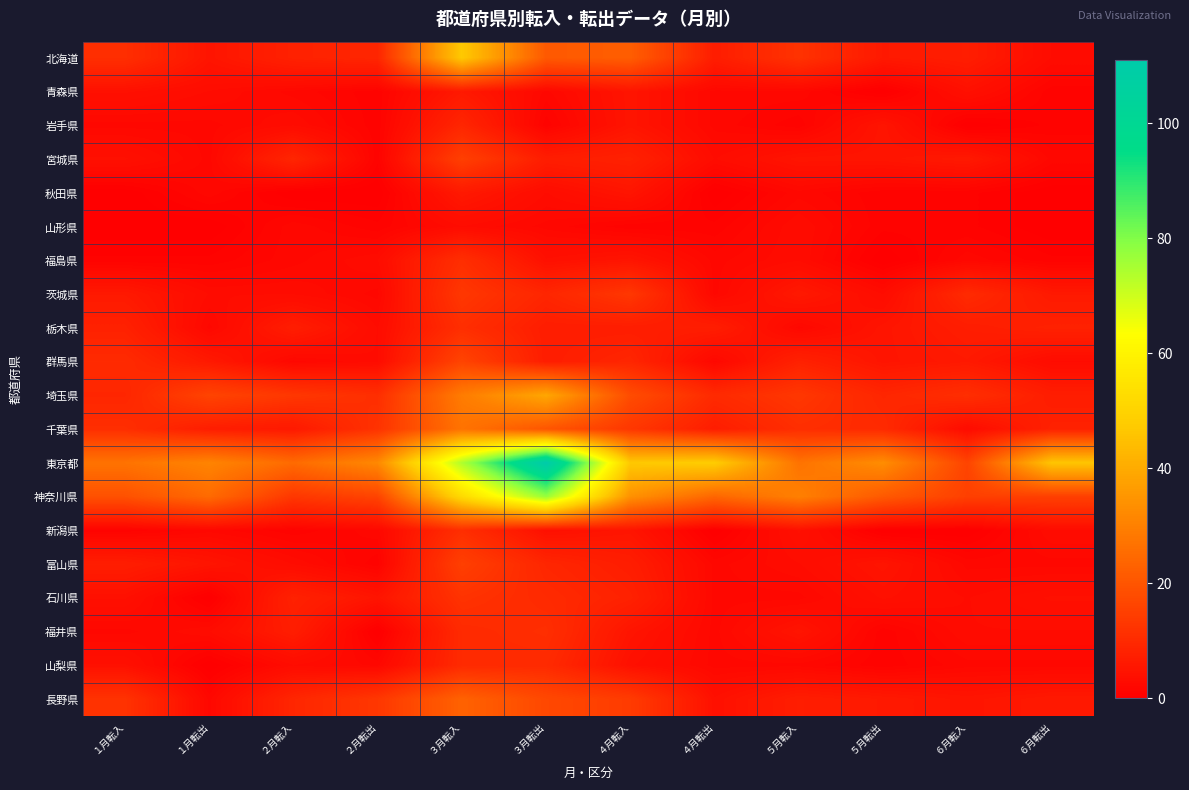

Rank the series by their maximum value, from lowest to highest.

山形県, 青森県, 秋田県, 岩手県, 山梨県, 福島県, 栃木県, 新潟県, 福井県, 石川県, 茨城県, 宮城県, 富山県, 群馬県, 長野県, 千葉県, 埼玉県, 北海道, 神奈川県, 東京都